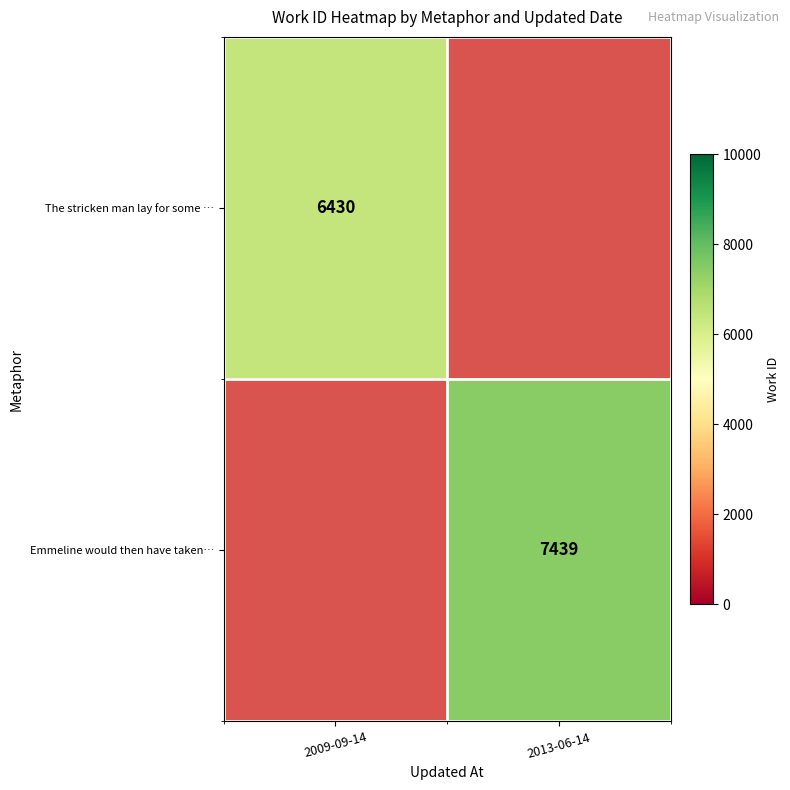

True or false: row_0 has a value of 1650.5 at 2009-09-14.

False